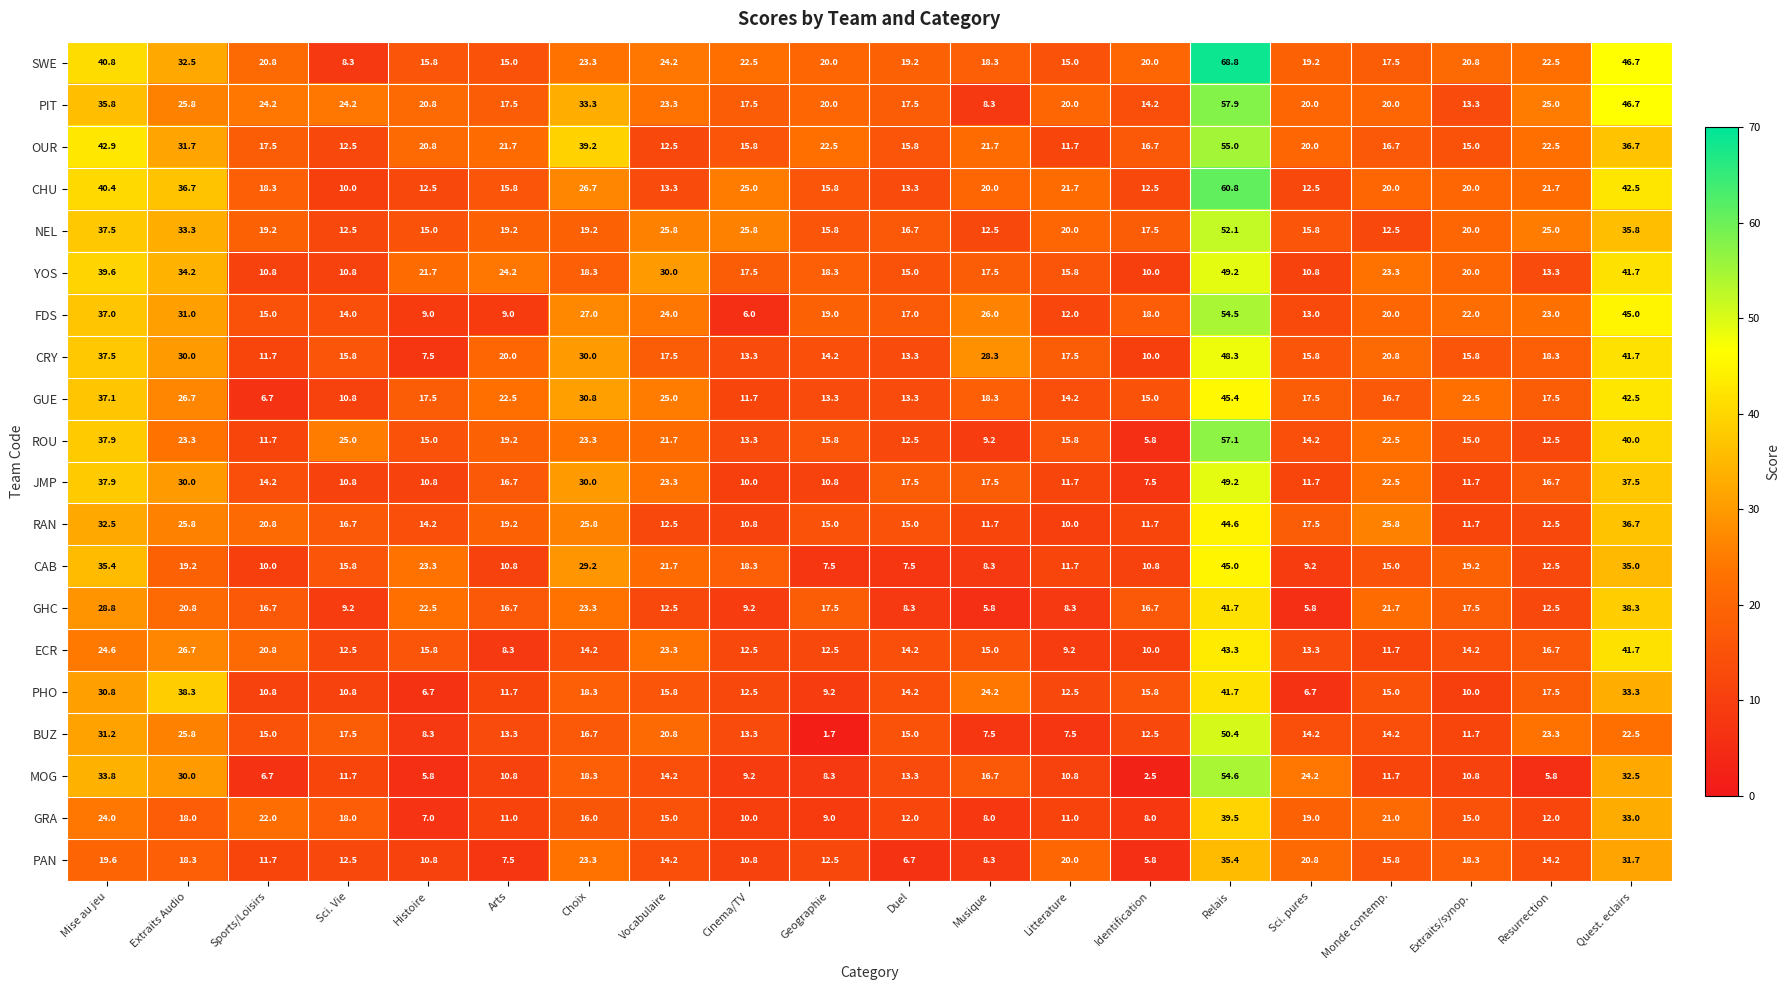

What is the sum of all YOS values?

442.0